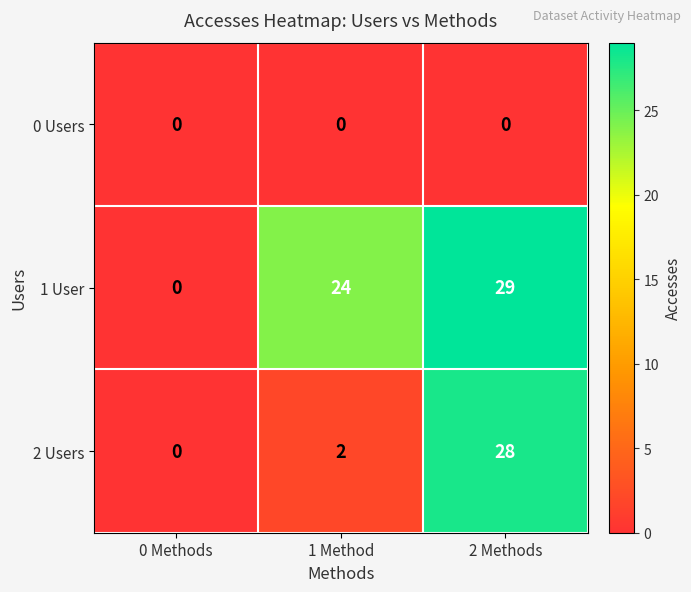

Which series has the widest spread of values?

1 User